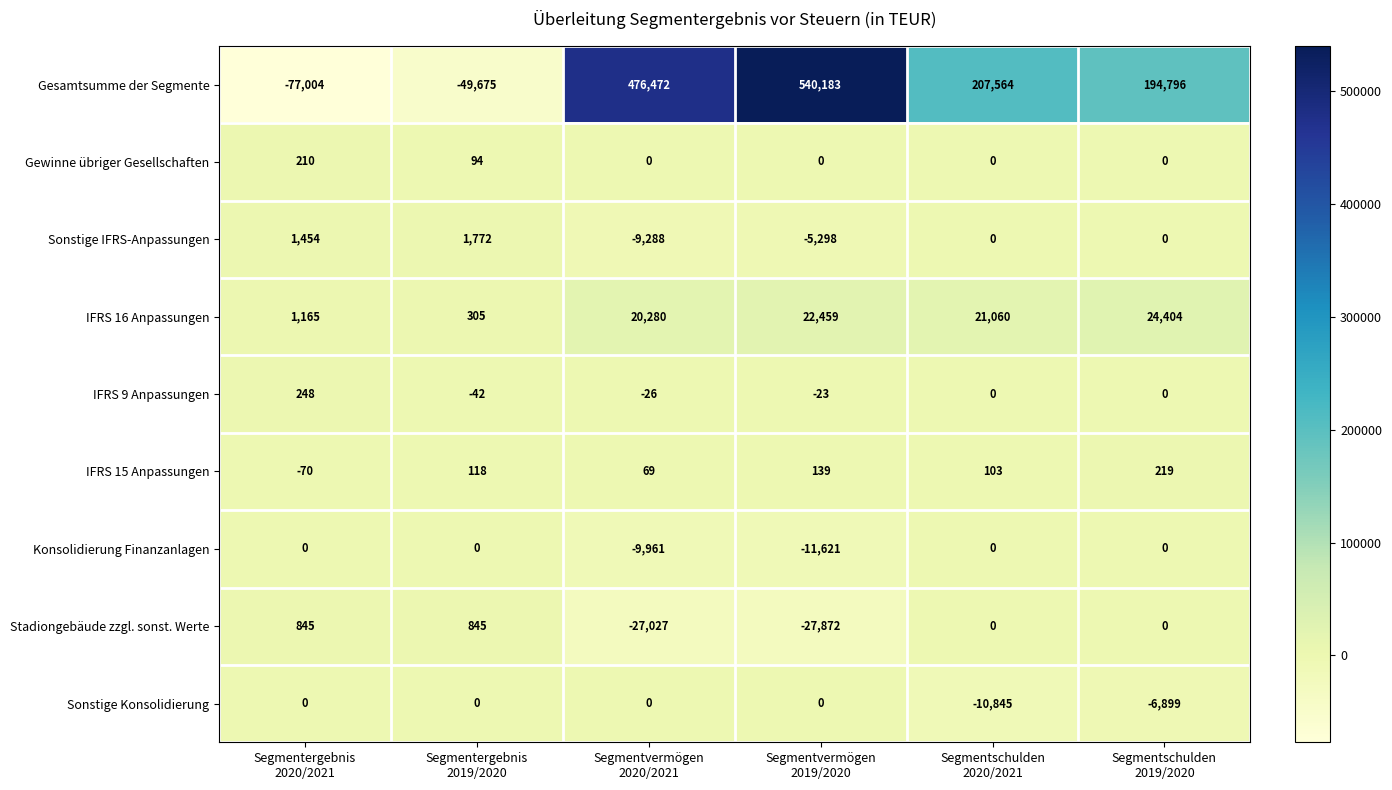

Which series has the largest range (max minus min)?

Gesamtsumme der Segmente